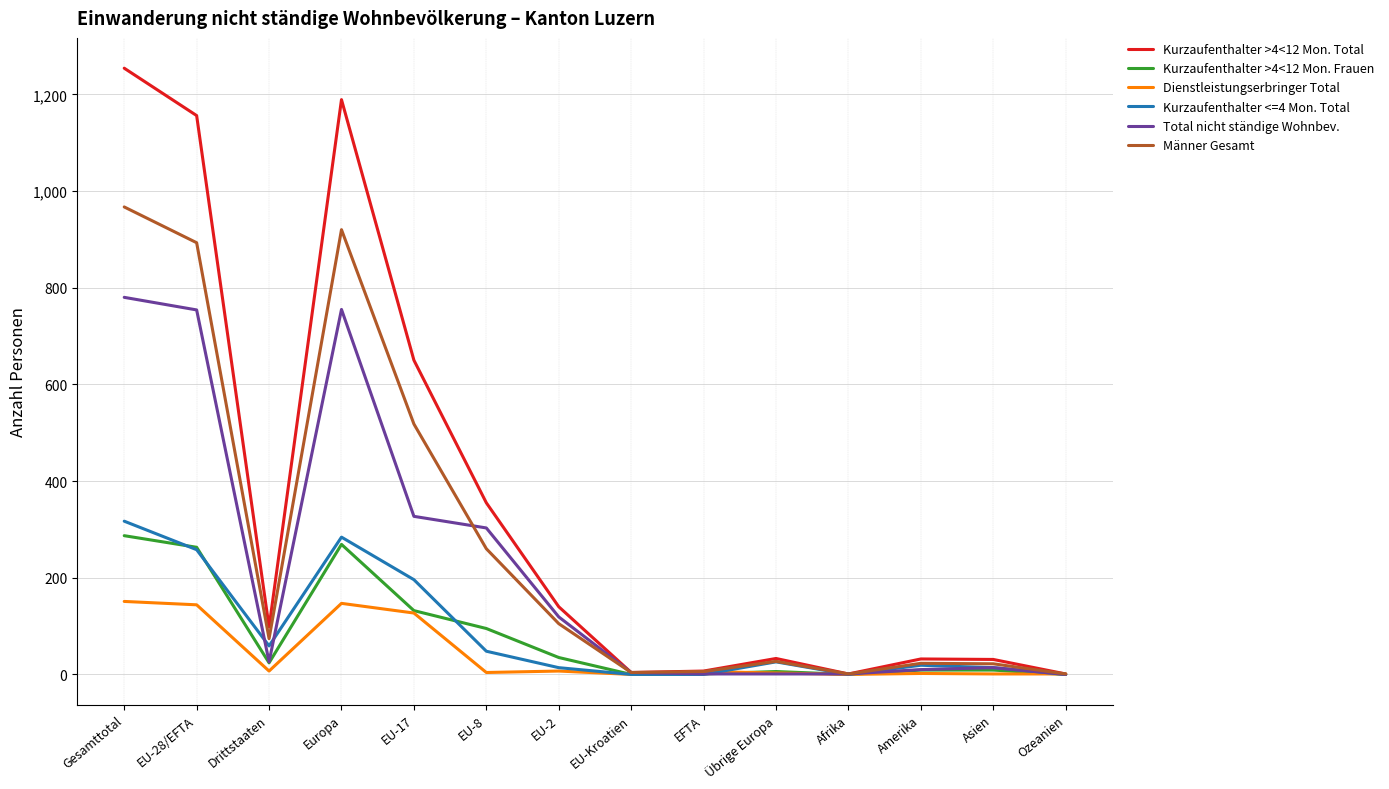

Is it true that Total nicht ständige Wohnbev. equals 0 at Ozeanien?

True